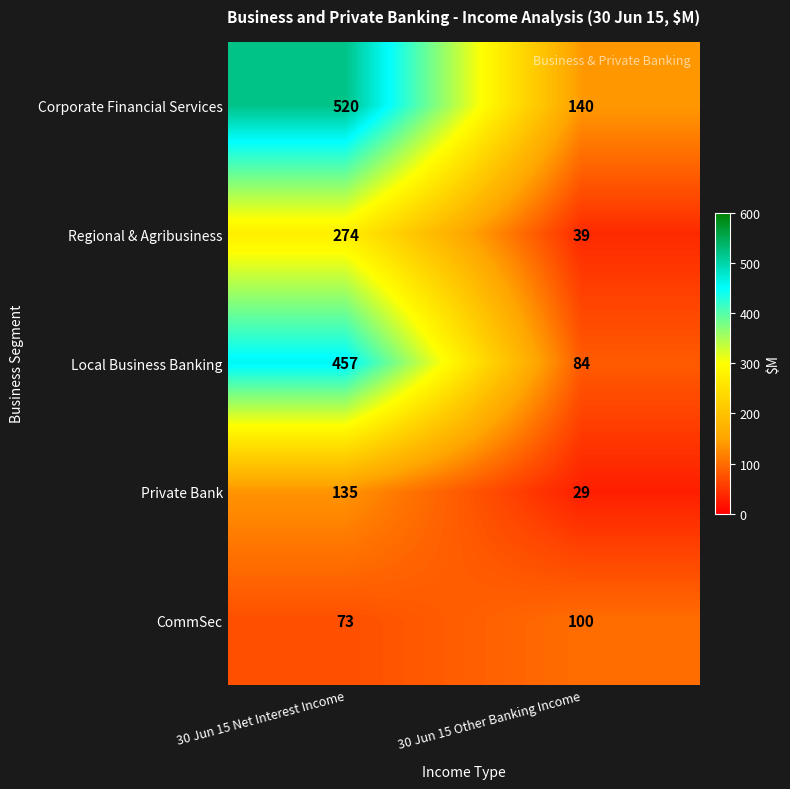

Rank the series by their maximum value, from lowest to highest.

CommSec, Private Bank, Regional & Agribusiness, Local Business Banking, Corporate Financial Services